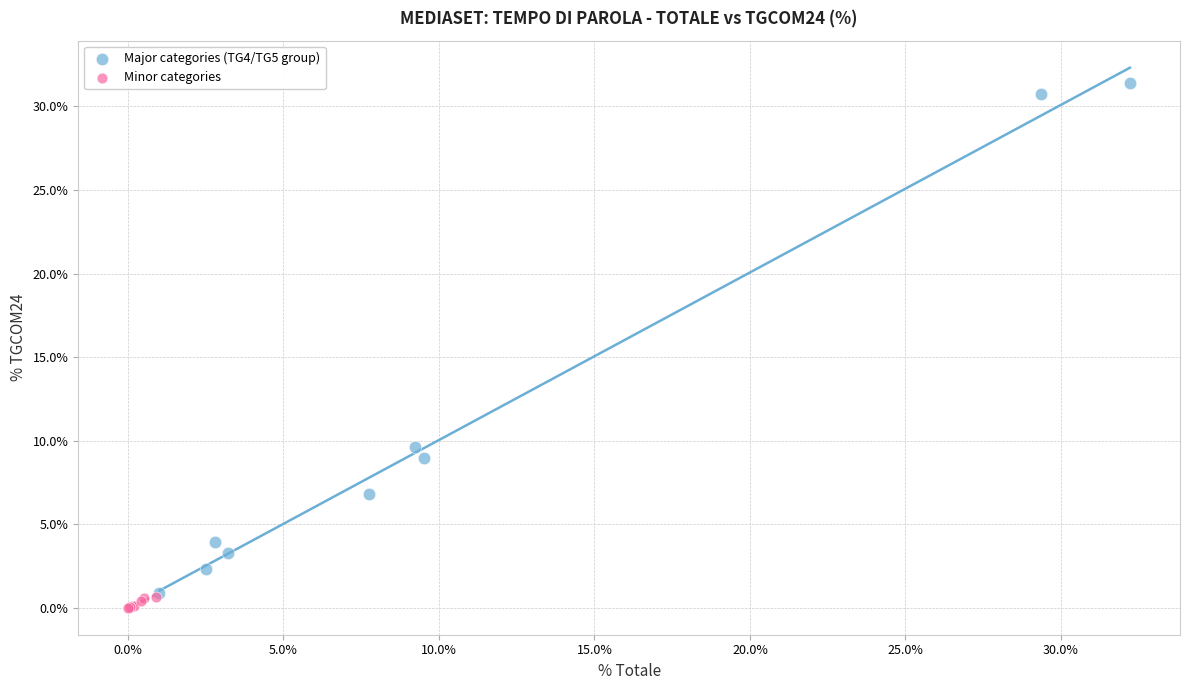

Which series contains the highest Y value?

Major categories (TG4/TG5 group)